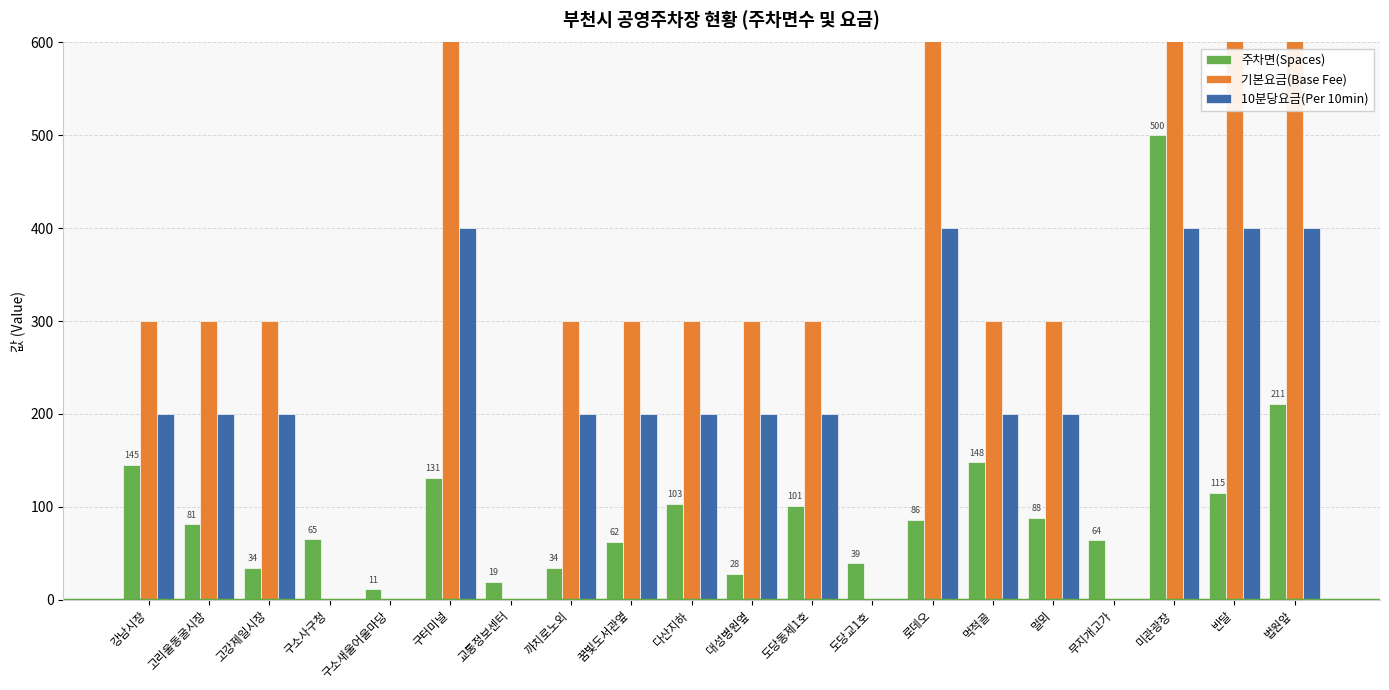

Is it true that 10분당요금(Per 10min) equals 400 at 미관광장?

True